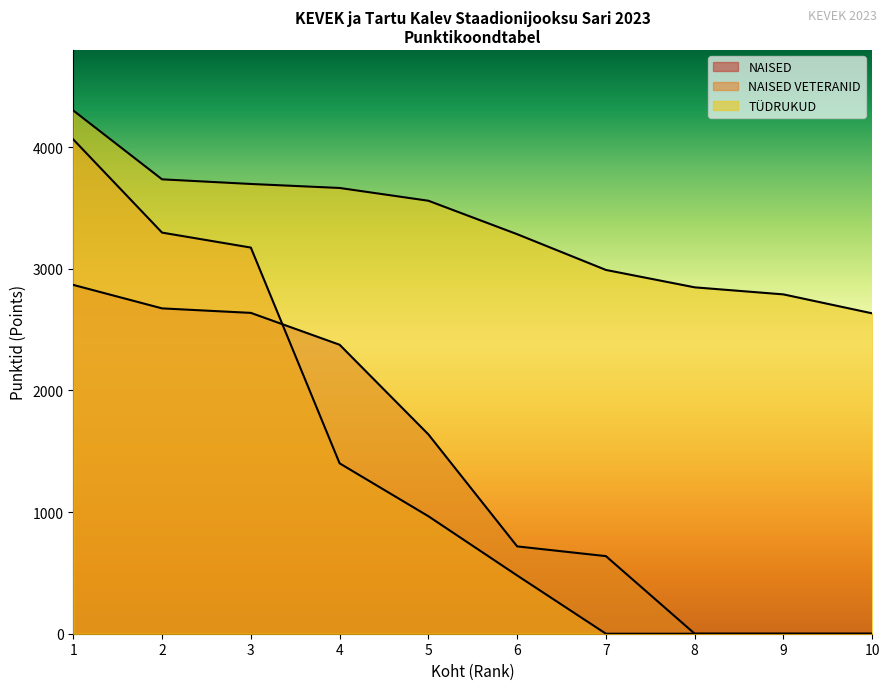

True or false: TÜDRUKUD and NAISED VETERANID cross at least once.

False